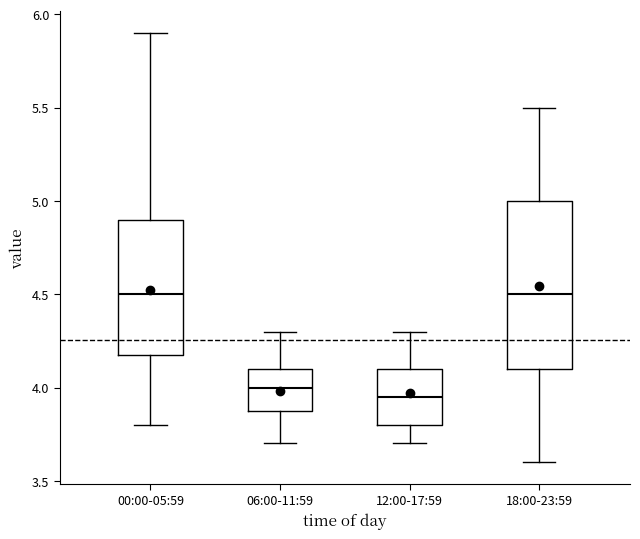

Reading left to right, read every box against the y-axis: the position of its median line, the range the box covers, and the ends of its whiskers. The values are not printed on the chart, so give them approximately, as read against the axis.

00:00-05:59: median 4.50, box 4.20 to 4.90, whiskers 3.80 to 5.90
06:00-11:59: median 4.00, box 3.90 to 4.10, whiskers 3.70 to 4.30
12:00-17:59: median 3.95, box 3.80 to 4.10, whiskers 3.70 to 4.30
18:00-23:59: median 4.50, box 4.10 to 5.00, whiskers 3.60 to 5.50